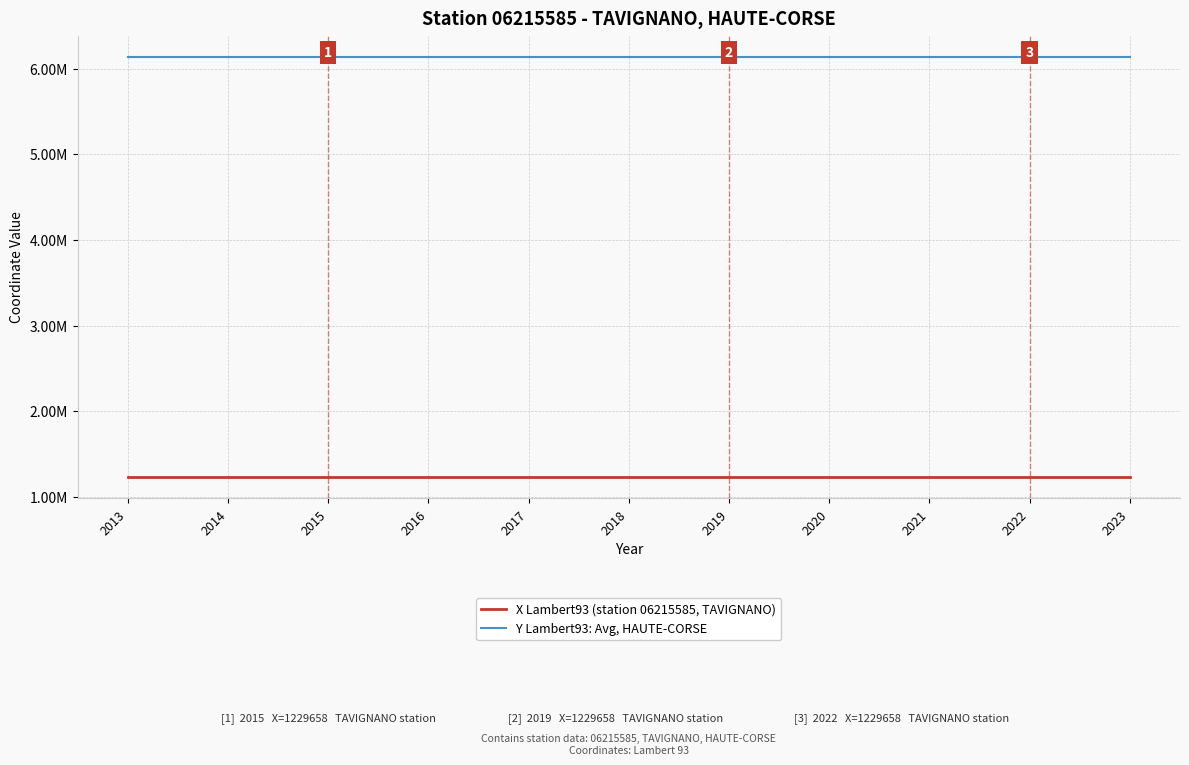

True or false: X Lambert93 (station 06215585, TAVIGNANO) has more than 2 points higher than both neighbors.

False